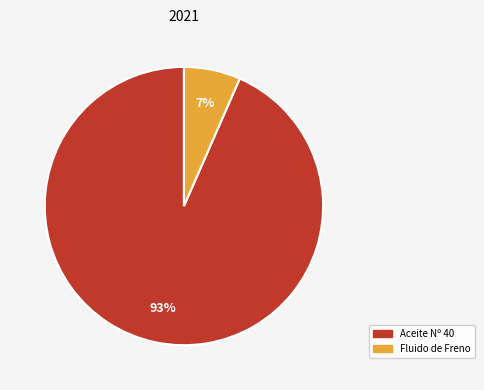

The Fluido de Freno slice represents 1% of the pie. True or false?

False